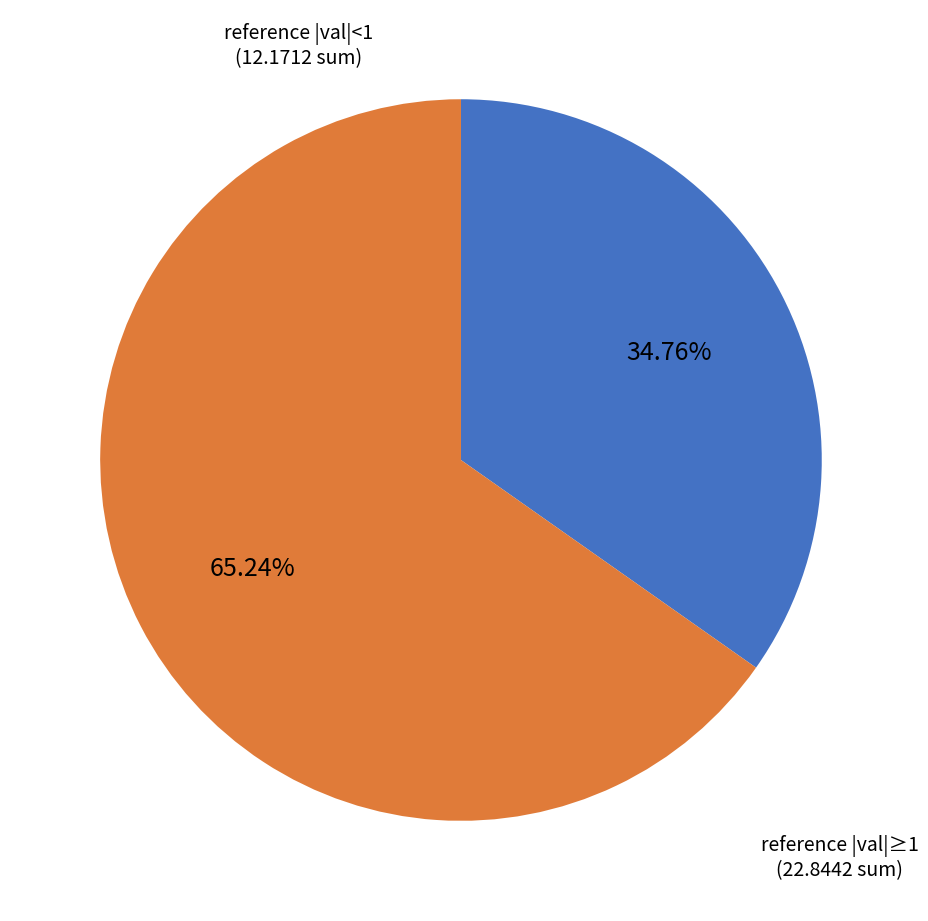

Is there any slice that represents more than half of the pie?

Yes